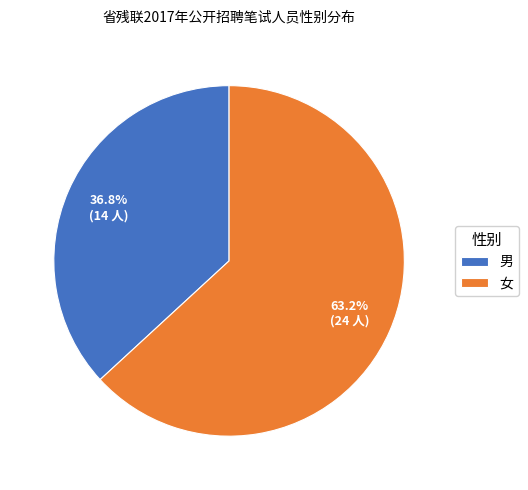

To the nearest percent, what is the difference between the largest and smallest slice percentages?

26%